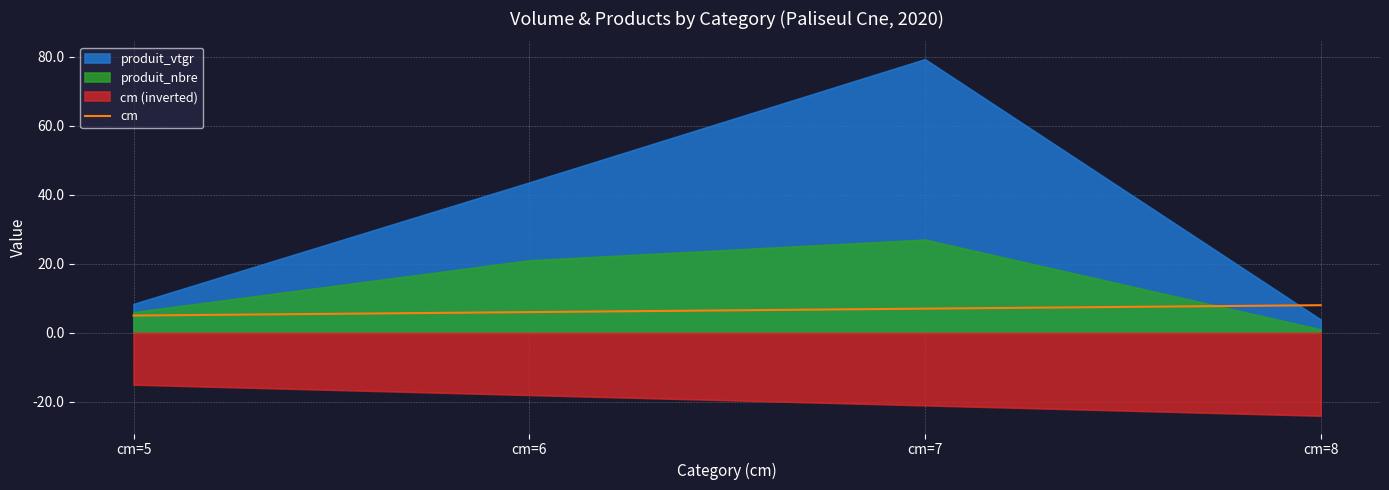

What is the average value?

6